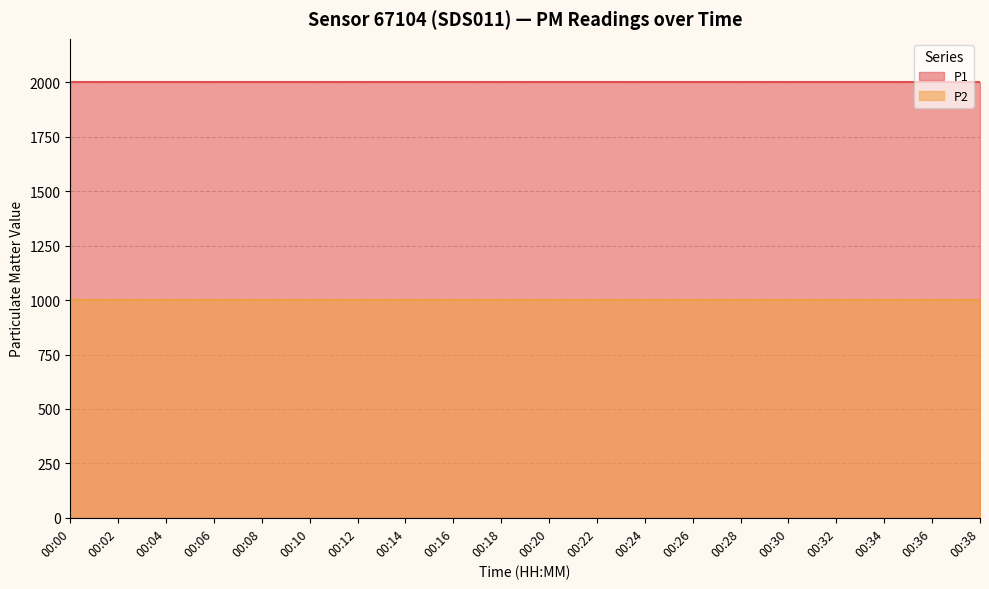

True or false: P1 and P2 cross at least once.

False